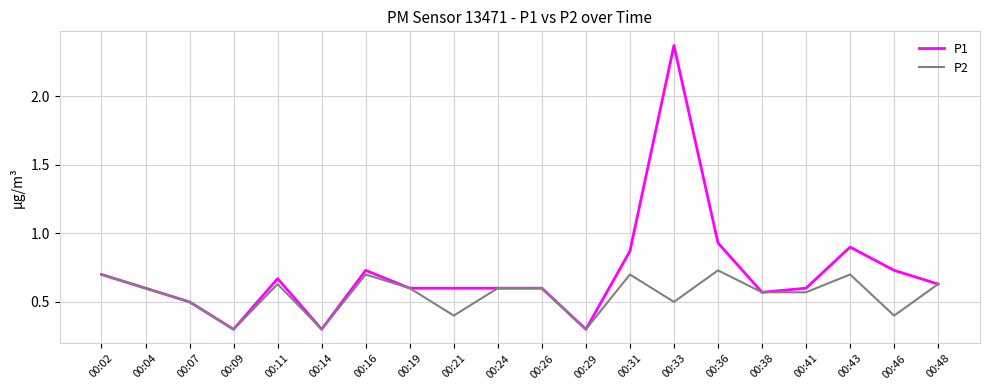

True or false: P2 has a value of 1.1 at 00:48.

False